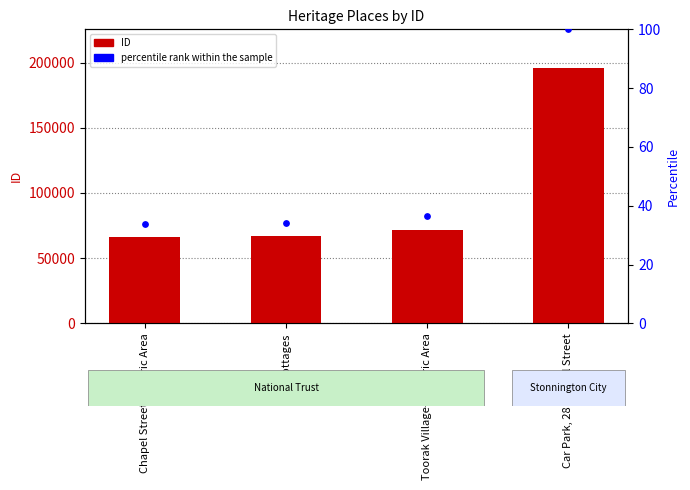

Which series has the largest total across all categories?

ID